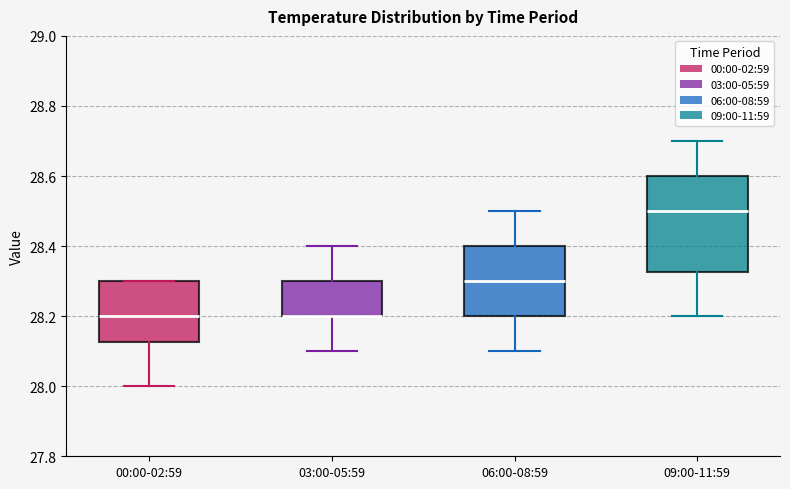

Where does the lower whisker of the box for 00:00-02:59 end on the y-axis? The values are not printed on the chart, so give them approximately, as read against the axis.

28.00